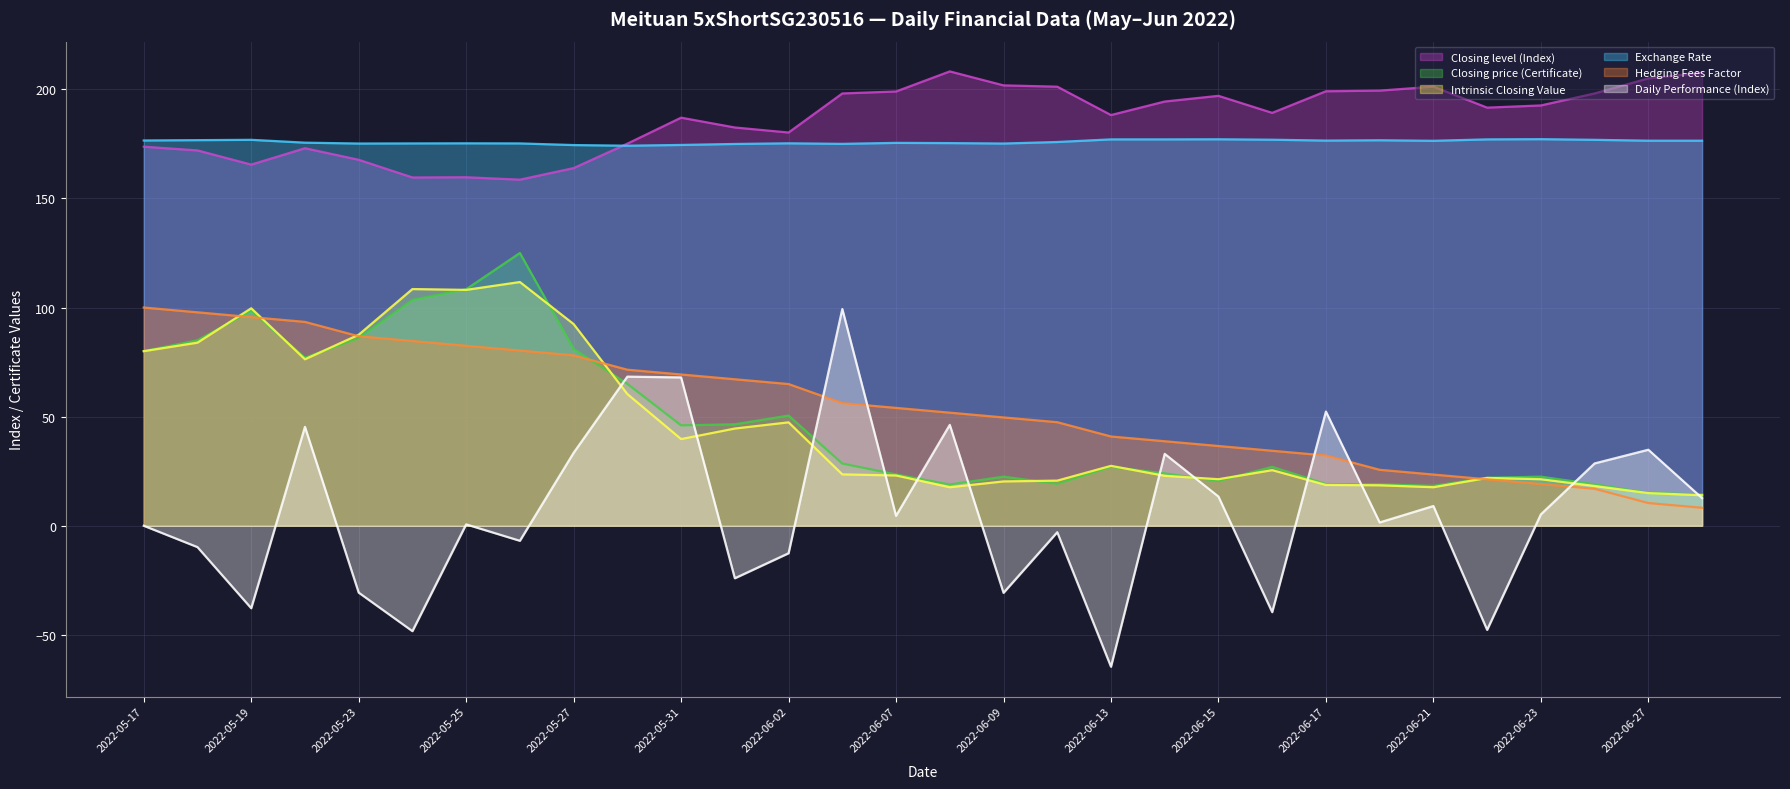

At which category does the chart reach its peak across all series?

2022-06-08